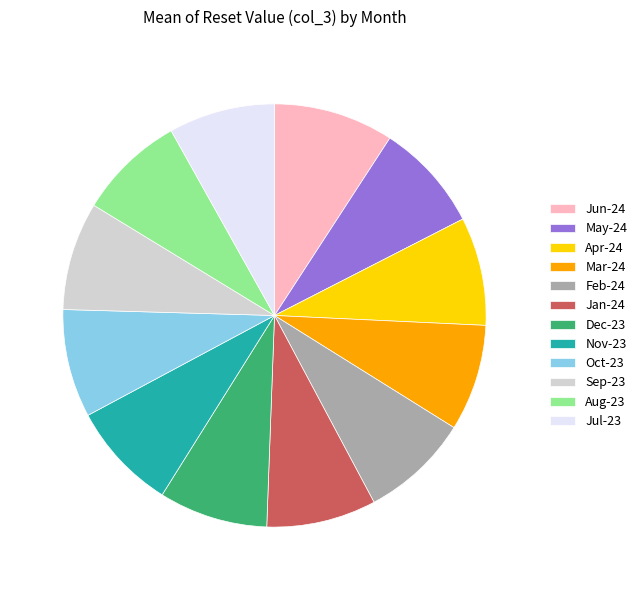

Which category has the biggest portion of the pie?

Jun-24